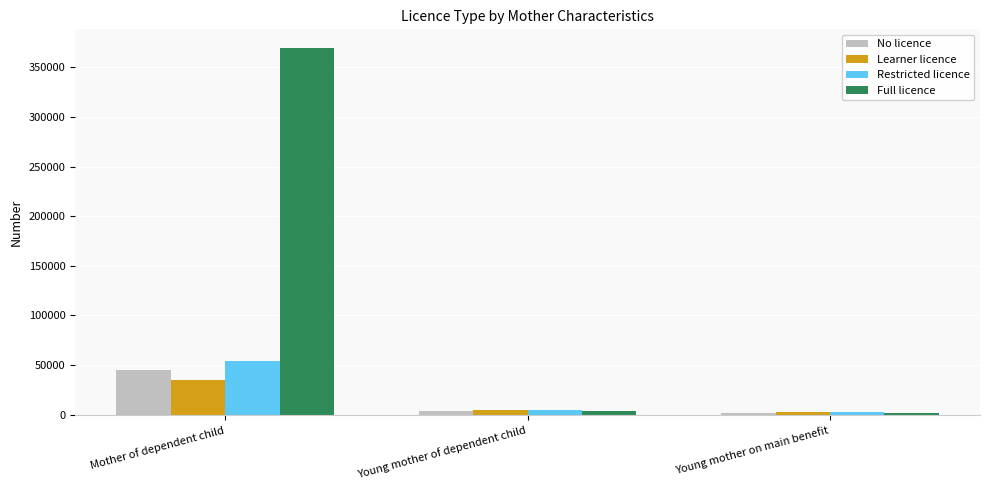

At which label is No licence closest to 23269?

Young mother of dependent child